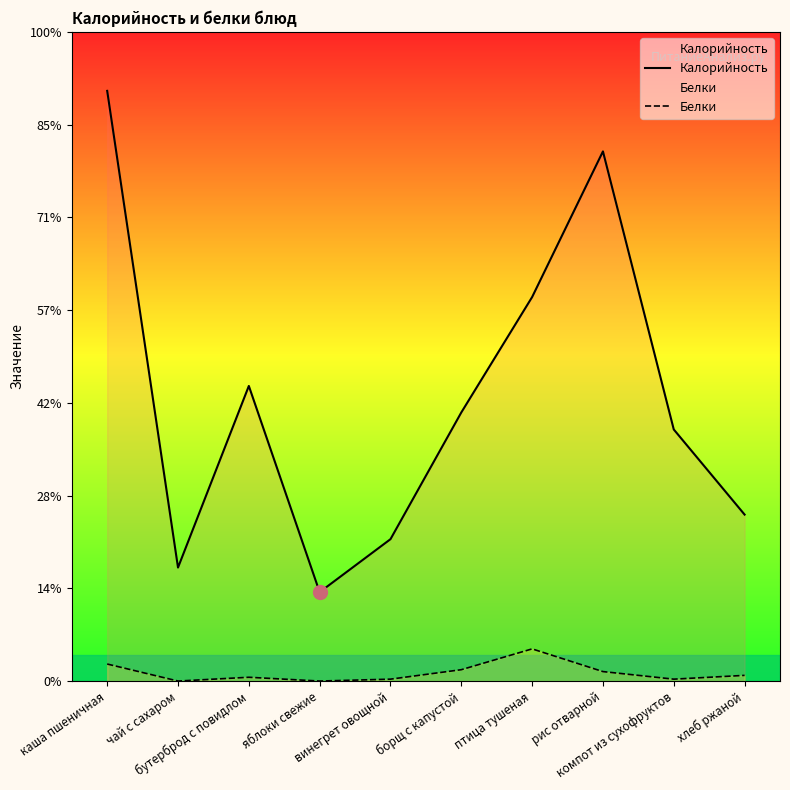

What is the total value across all series at каша пшеничная?

321